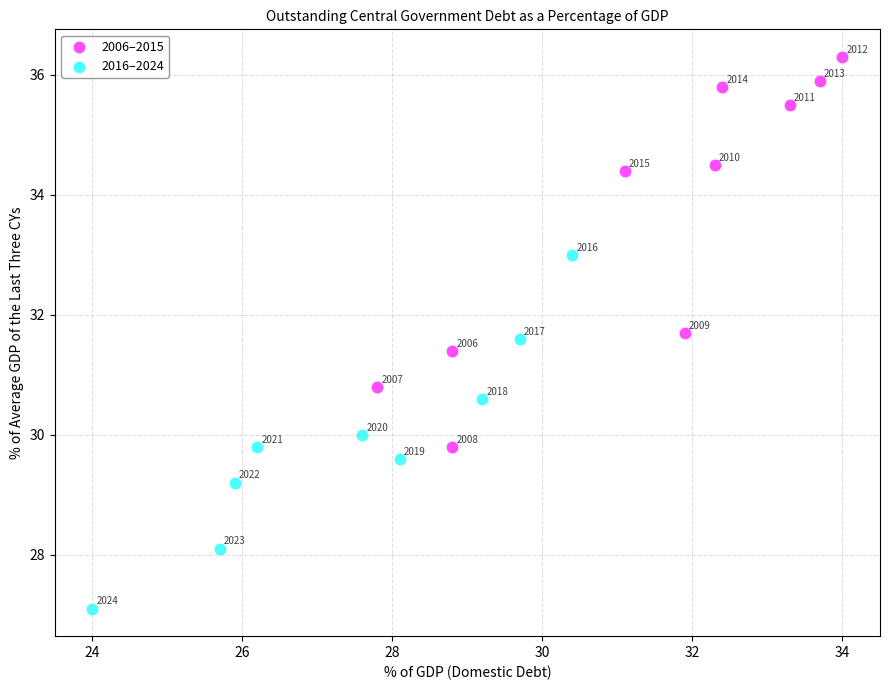

Which series contains the lowest Y value?

2016–2024